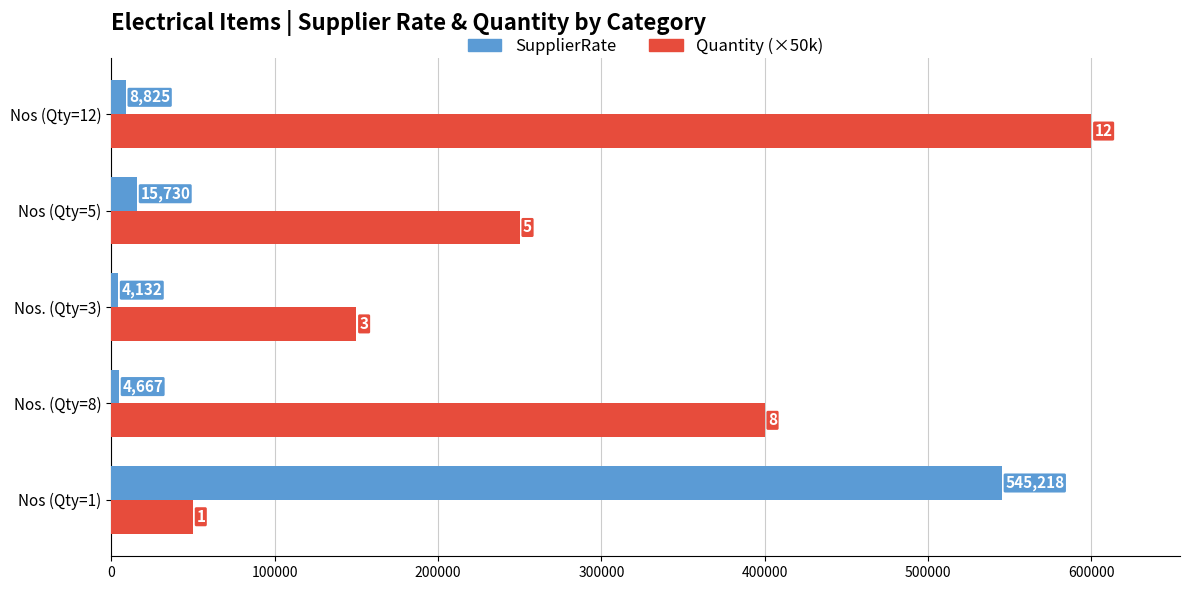

Rank the series by their average value, from highest to lowest.

Quantity (×50k), SupplierRate